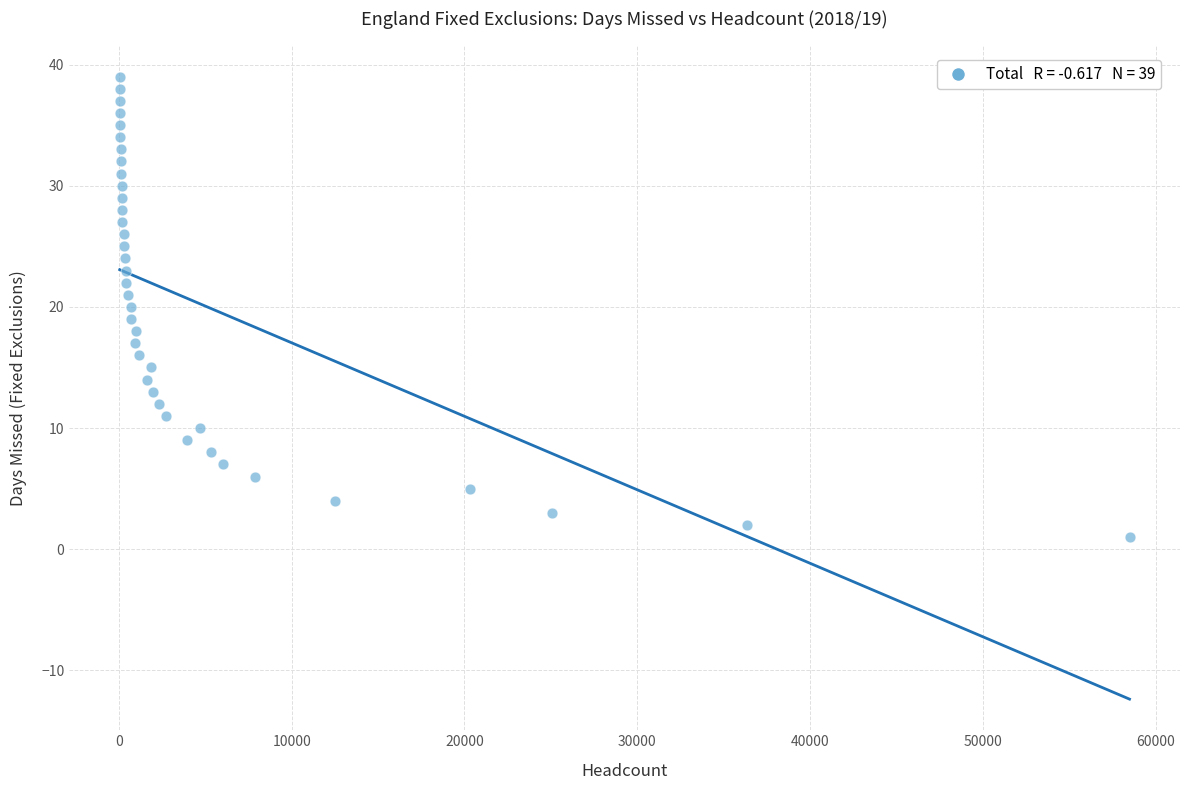

What is the range of Y values (max minus min)?

38